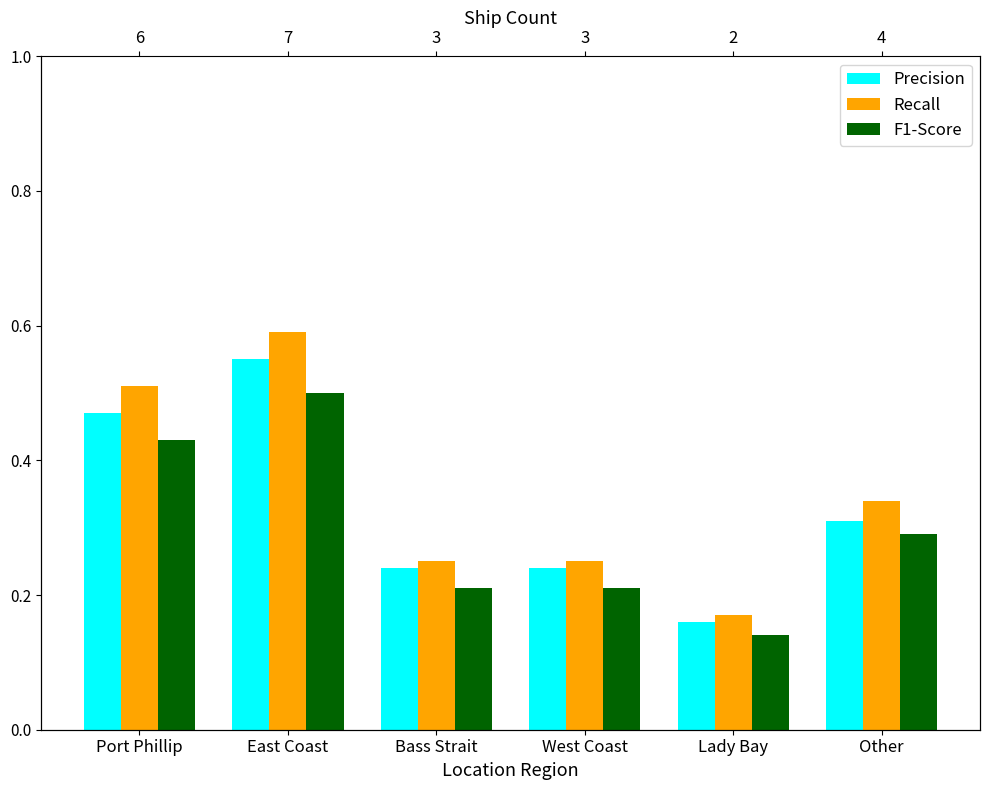

What is the total value across all series at Lady Bay?

0.5